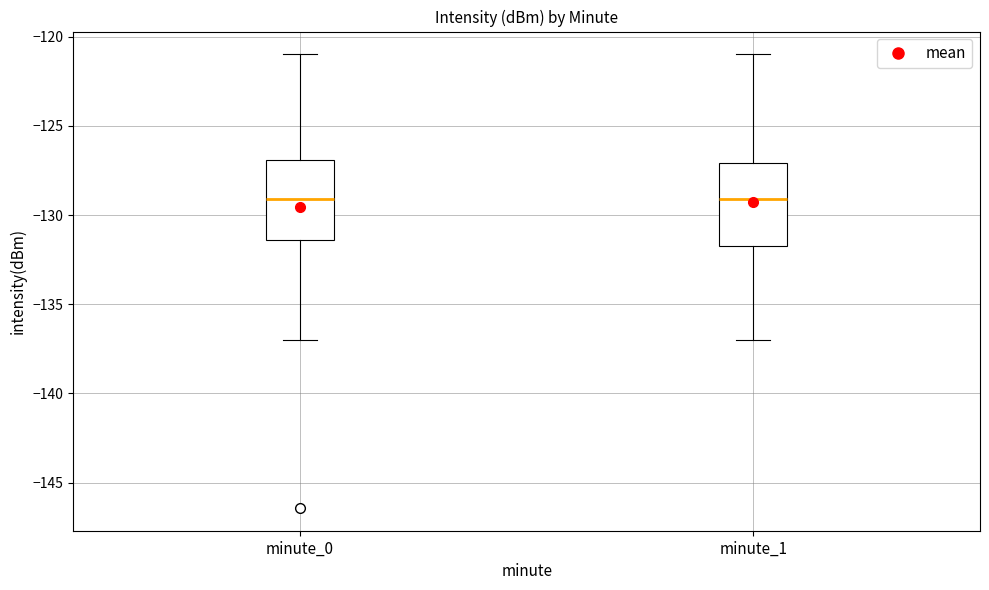

Where is the upper edge of the box for minute_1 on the y-axis? The values are not printed on the chart, so give them approximately, as read against the axis.

-127.0